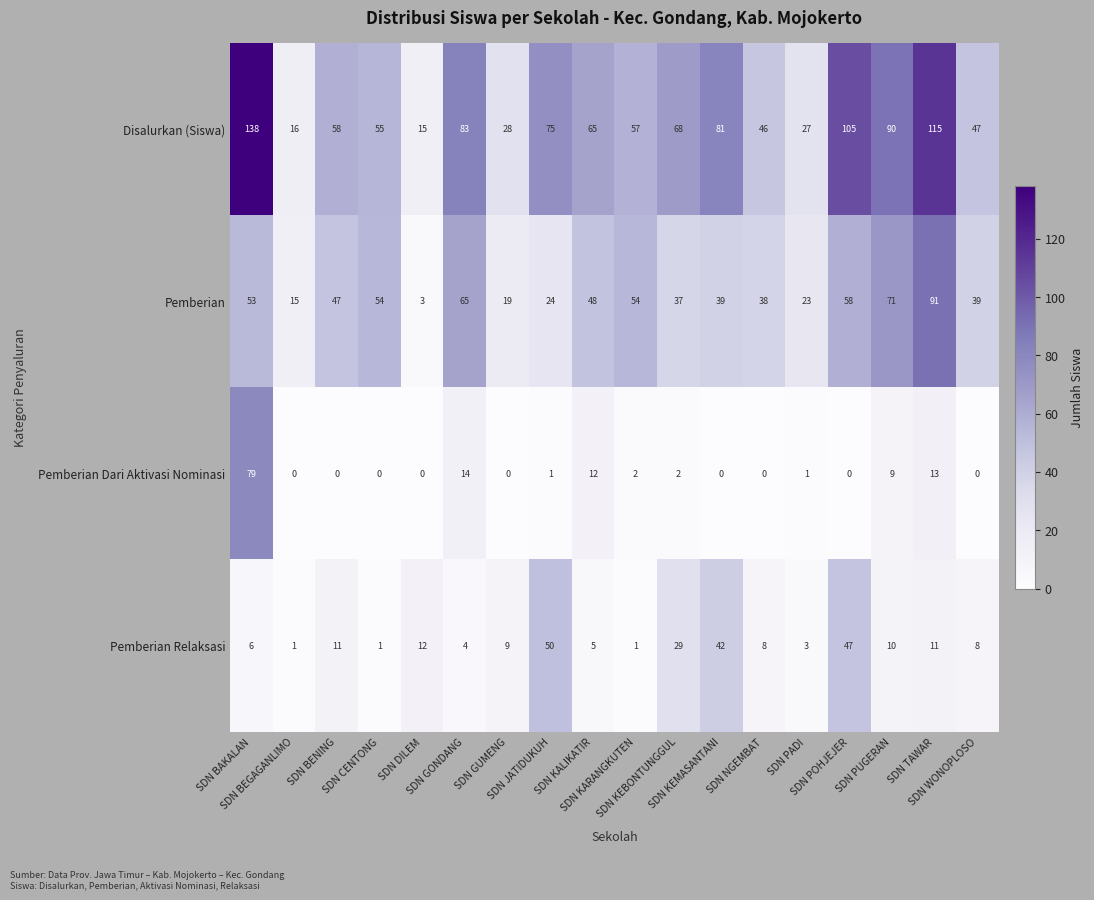

Which series has the largest range (max minus min)?

Disalurkan (Siswa)